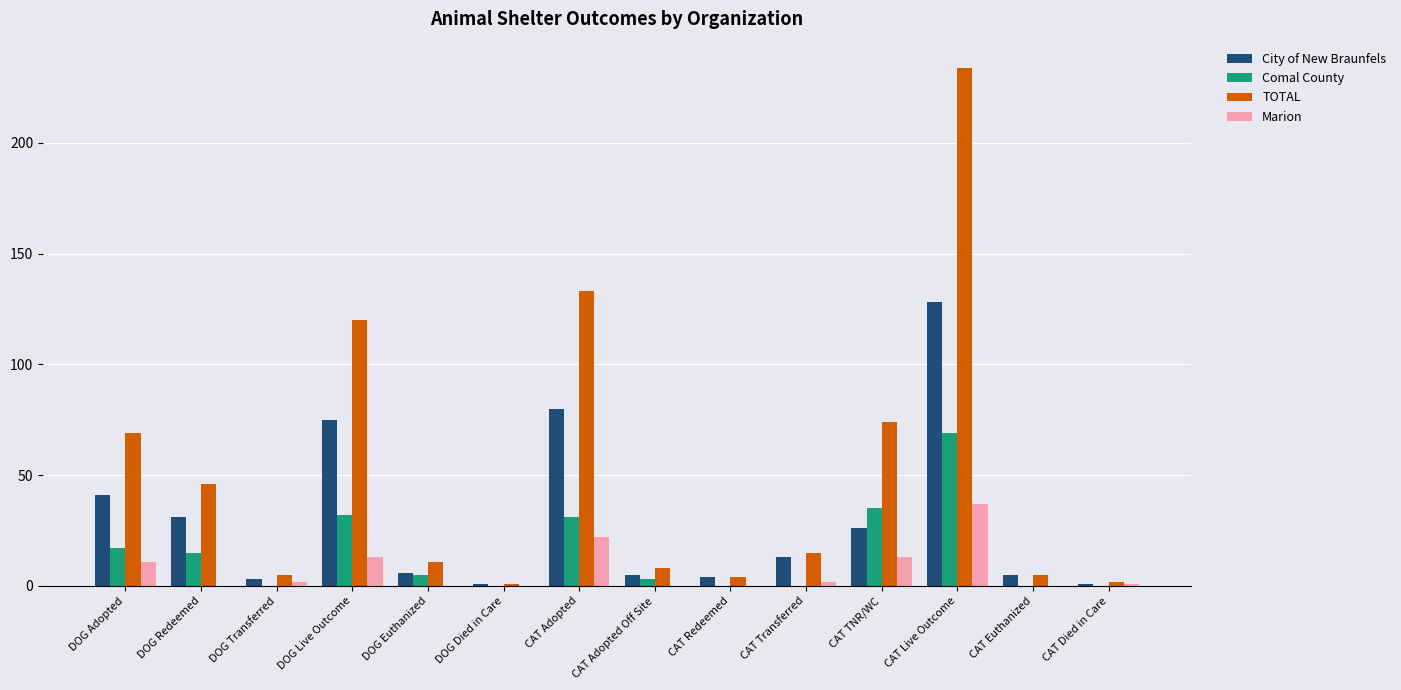

Is the value of Marion at DOG Died in Care greater than the value of Comal County at DOG Euthanized?

No